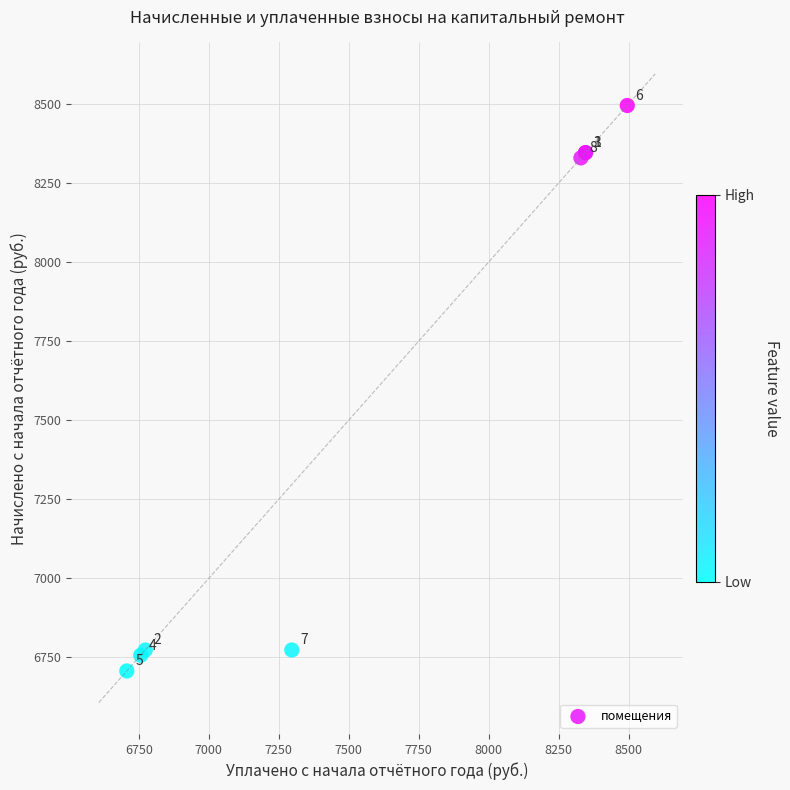

What Y value in the scatter plot is closest to 7601?

8329.7